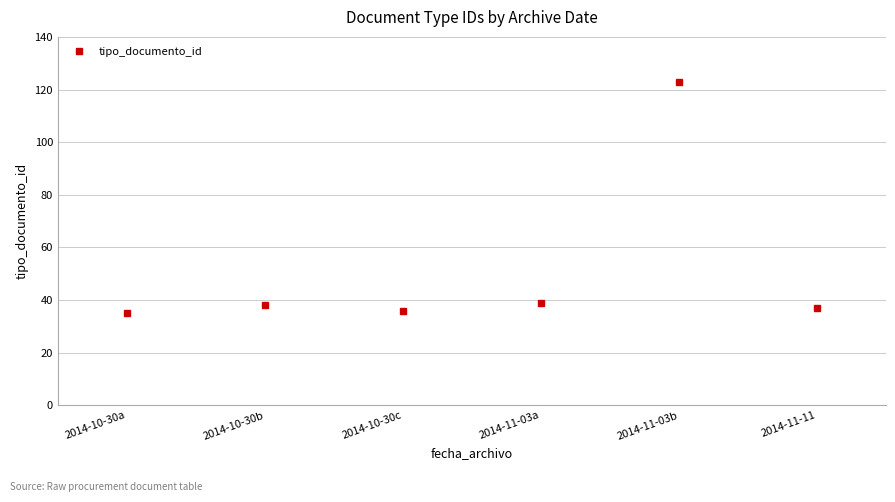

Between 2014-10-30c and 2014-11-03b, which is larger?

2014-11-03b